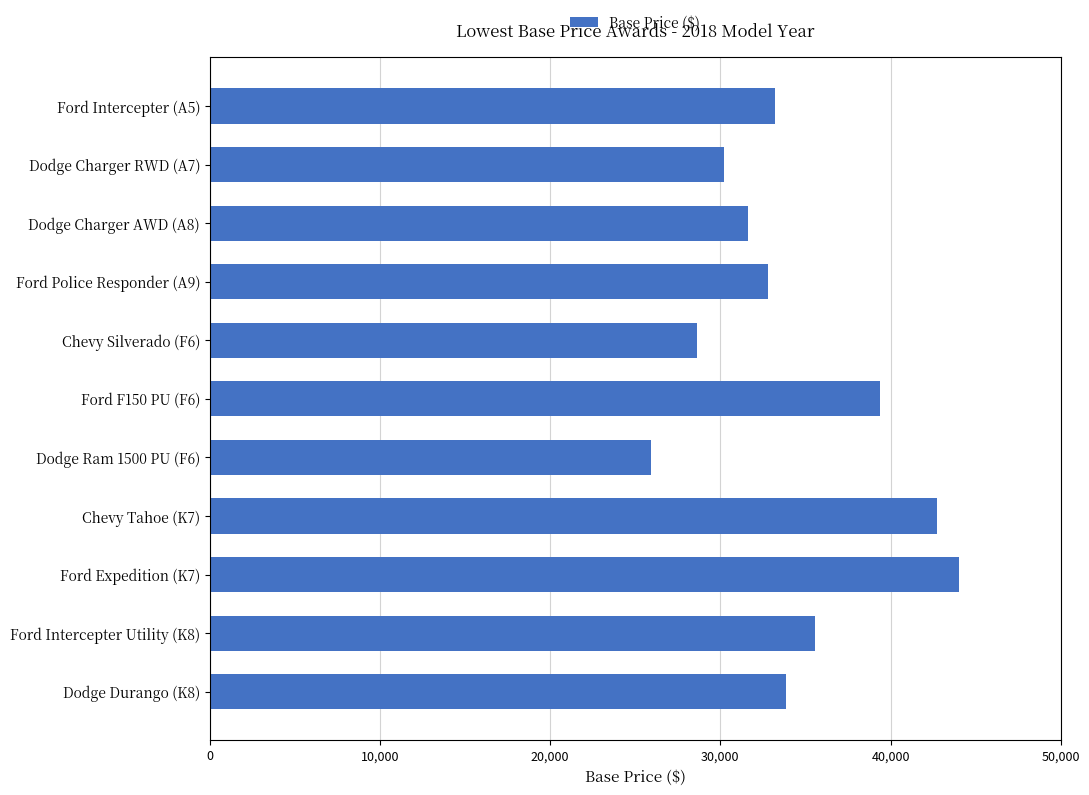

Which category has the highest value across all series?

Ford Expedition (K7)